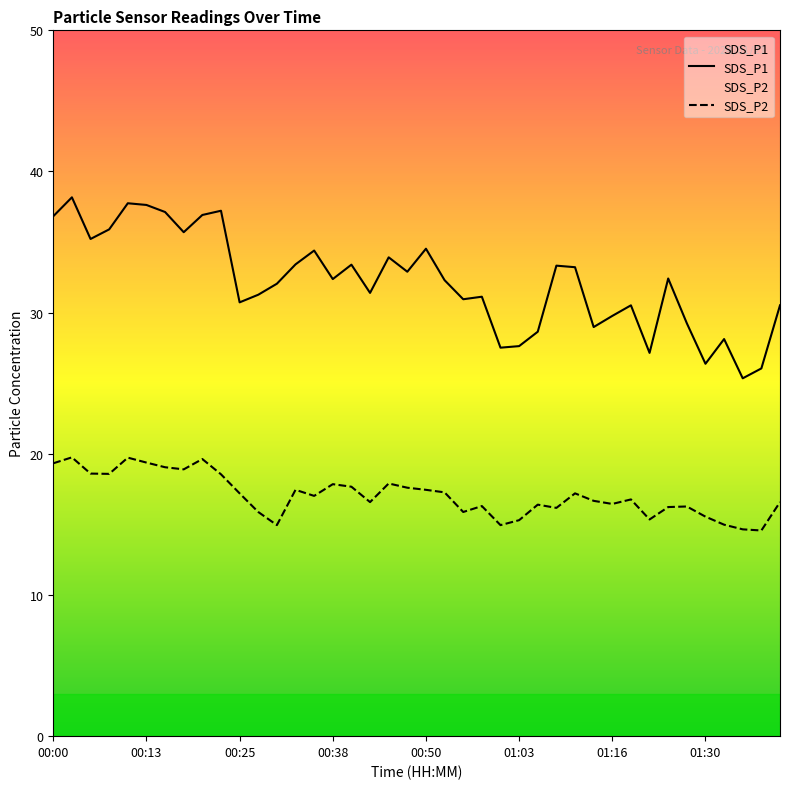

The value of SDS_P1 at 00:58 is 31.1. True or false?

True